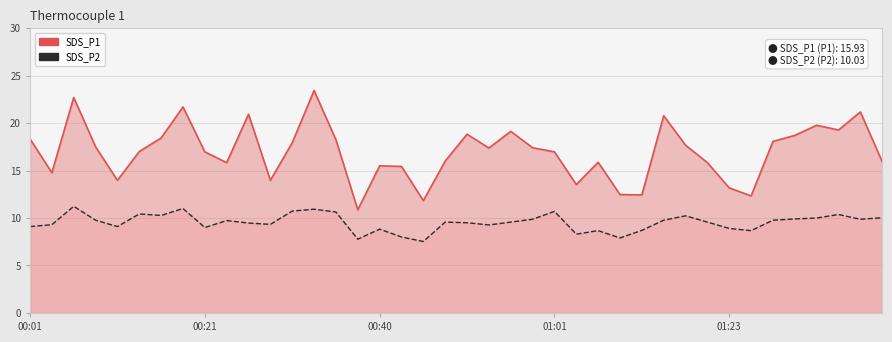

List the series in order of their peak value, lowest first.

SDS_P2, SDS_P1